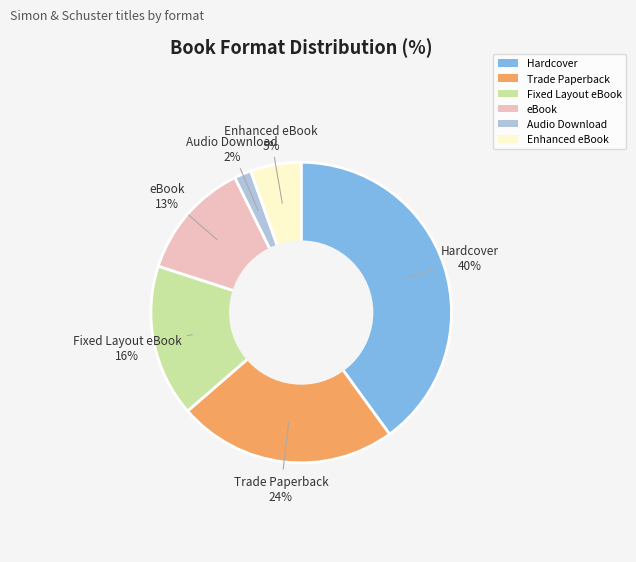

Count the number of slices in the pie.

6